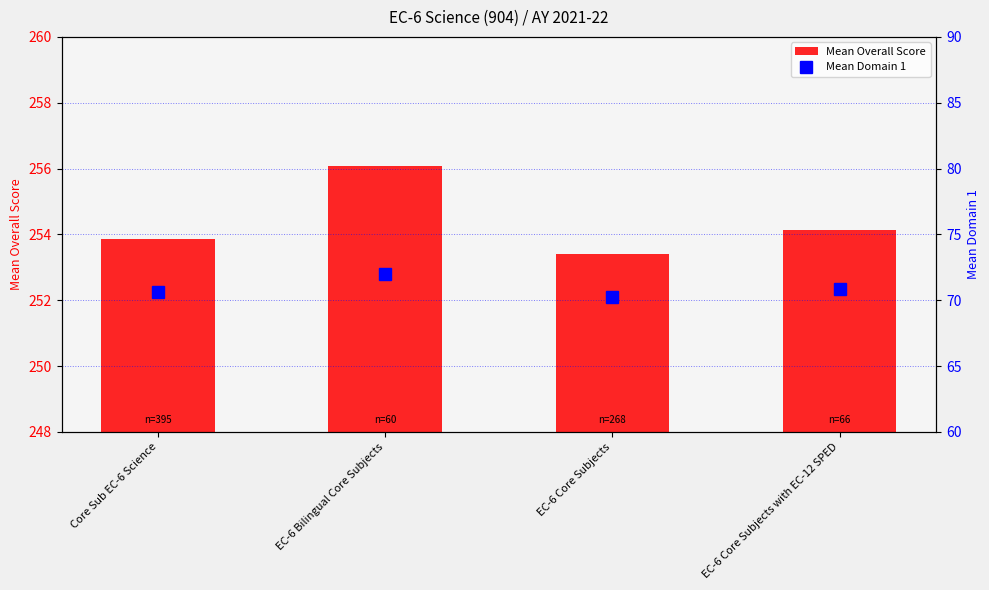

At which label does Mean Domain 1 reach its peak?

EC-6 Bilingual Core Subjects